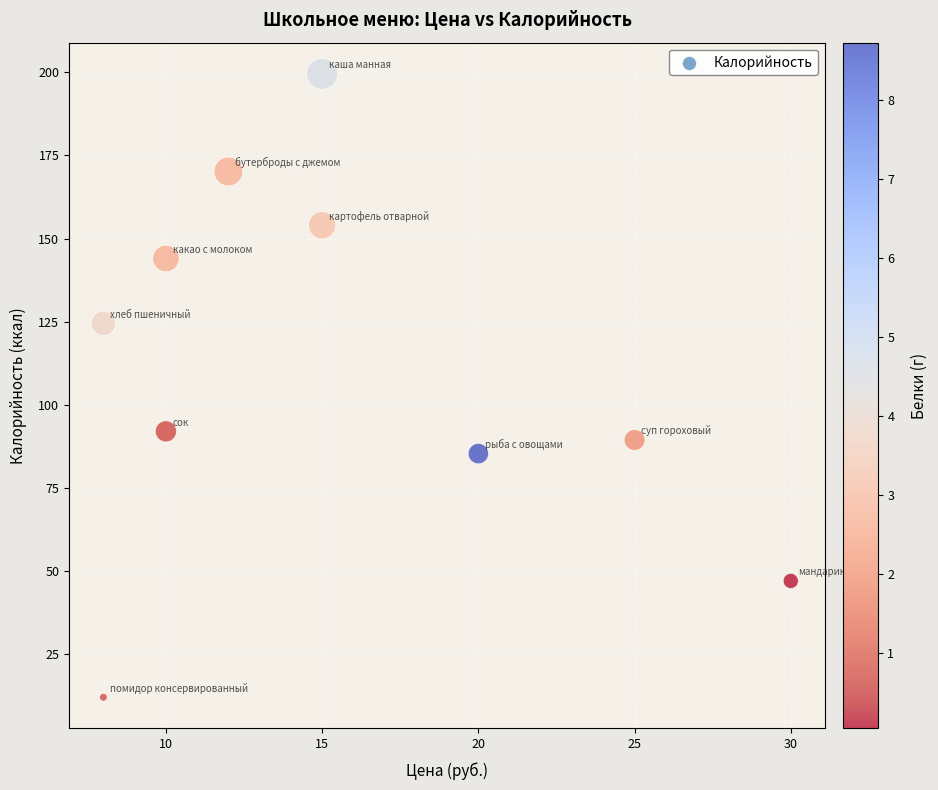

What Y value in the scatter plot is closest to 105?

92.0